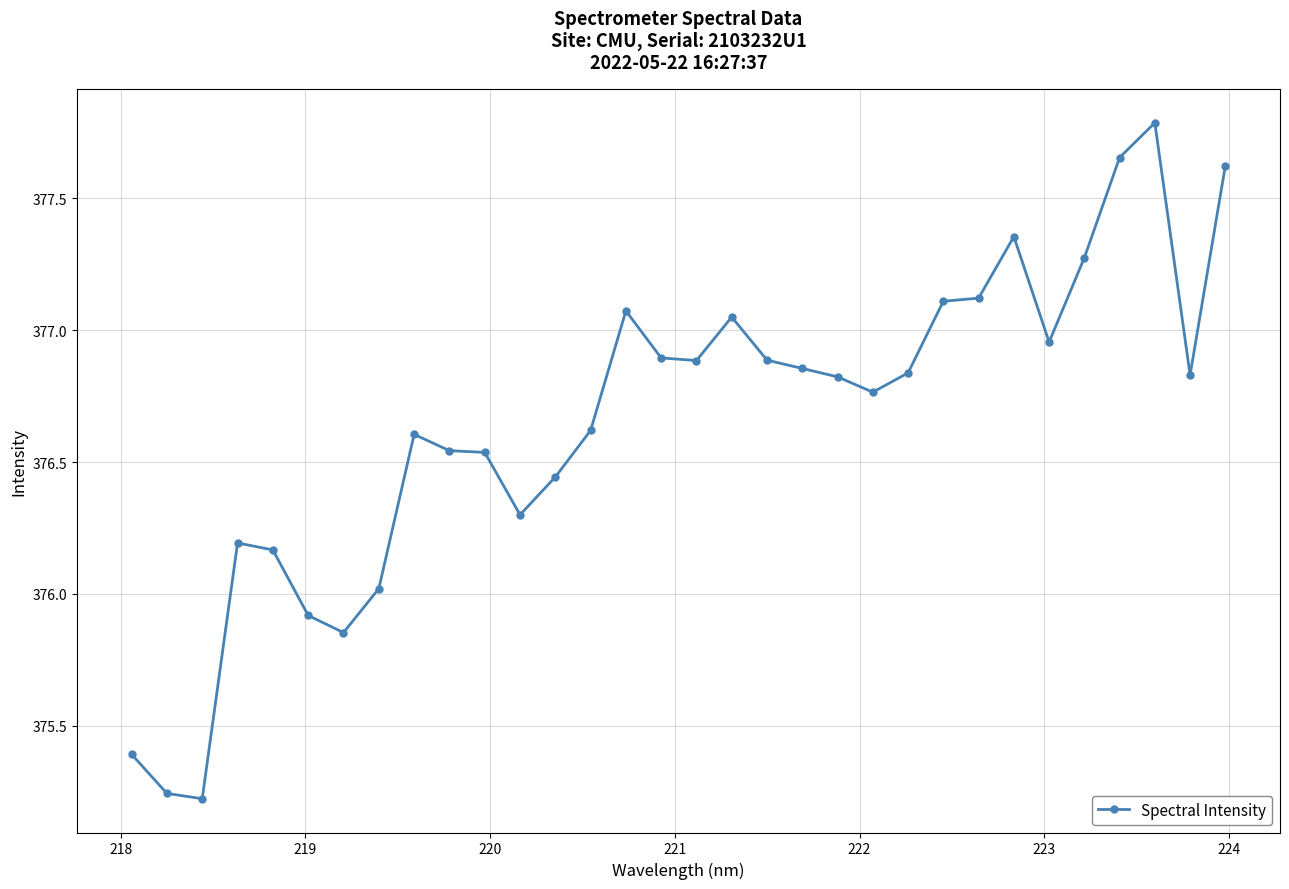

How many lines are shown in the chart?

1